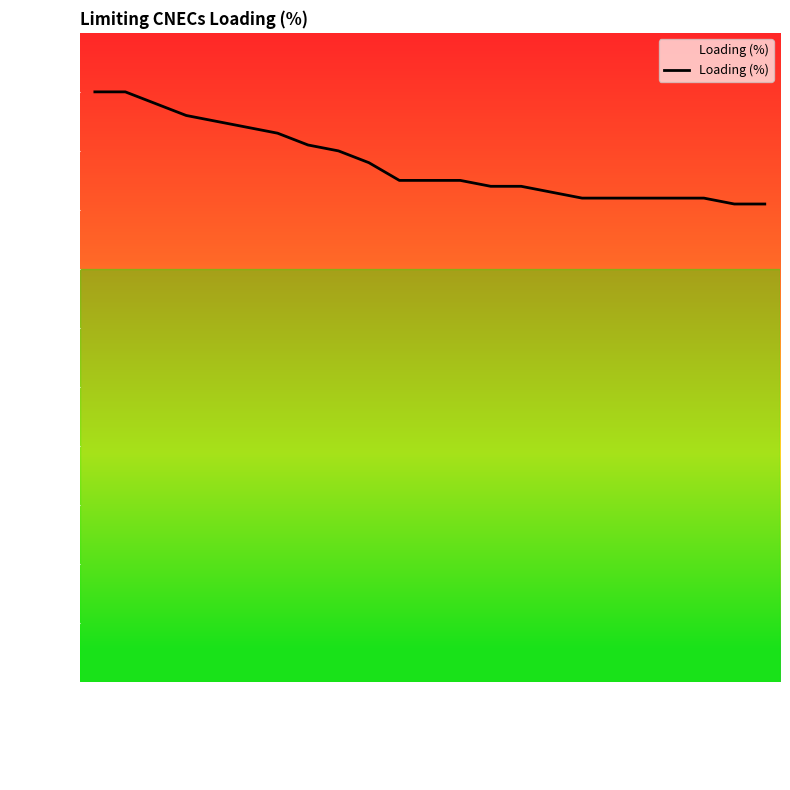

What is the smallest value displayed?

81